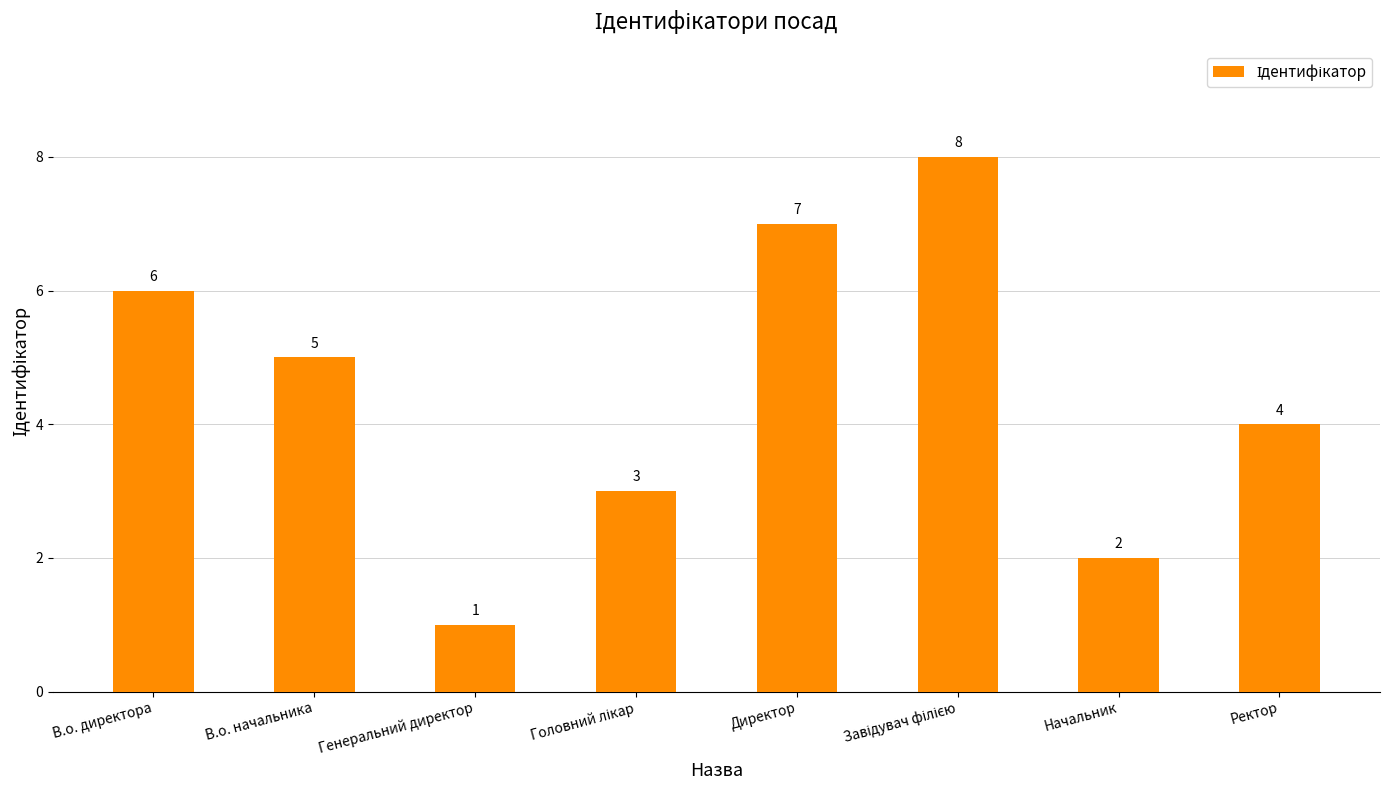

How many bars are there in total?

8